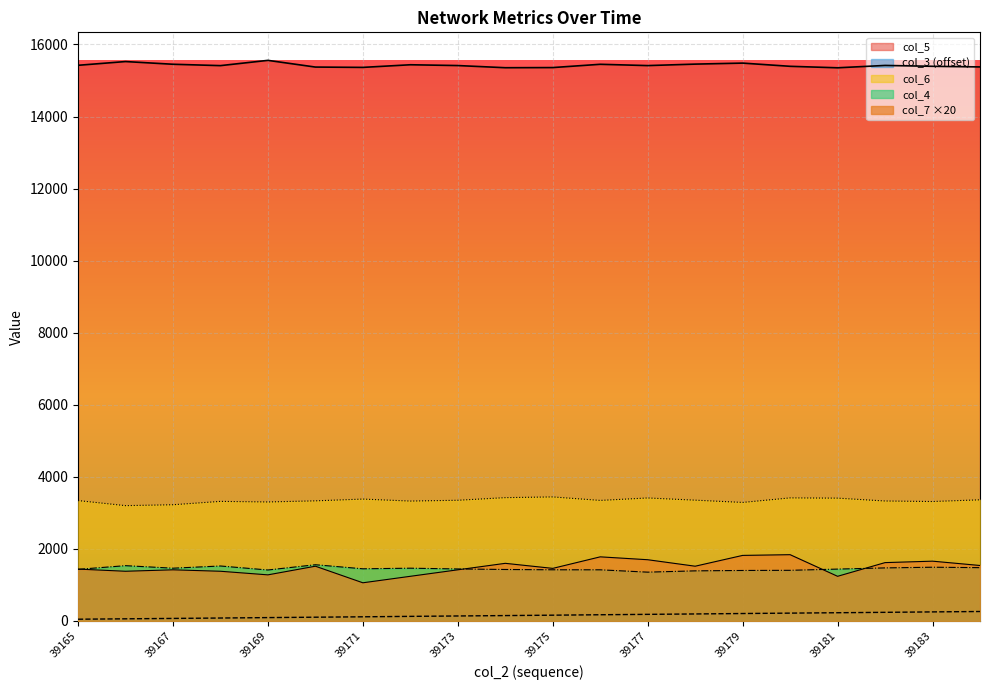

What are all the series names shown in the legend?

col_3, col_4, col_5, col_6, col_7